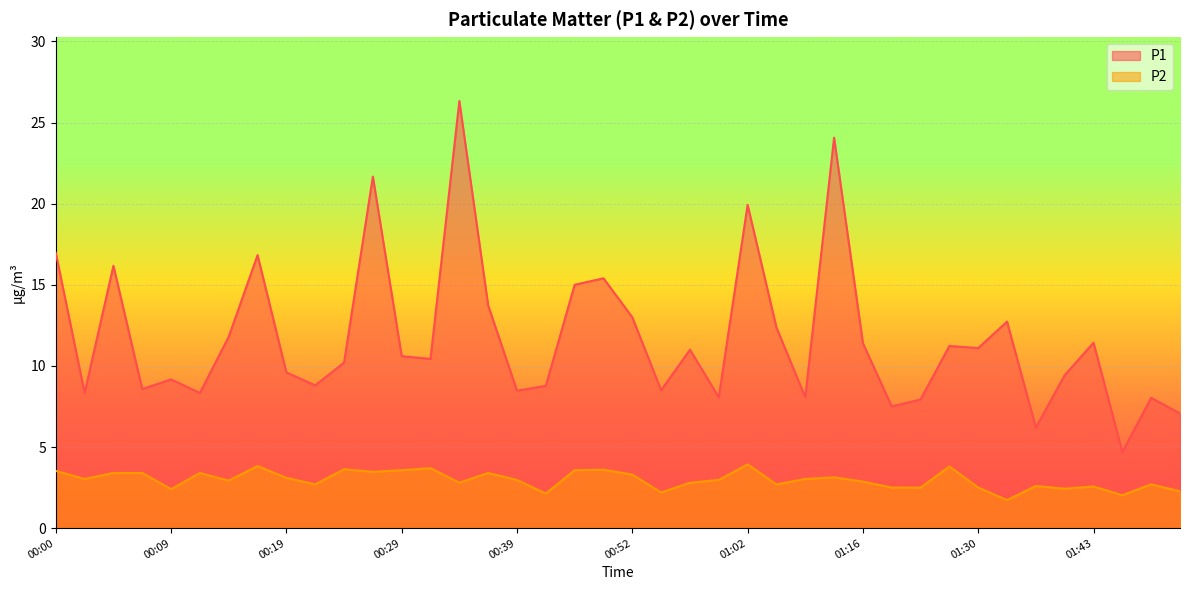

Rank the series by their maximum value, from lowest to highest.

P2, P1